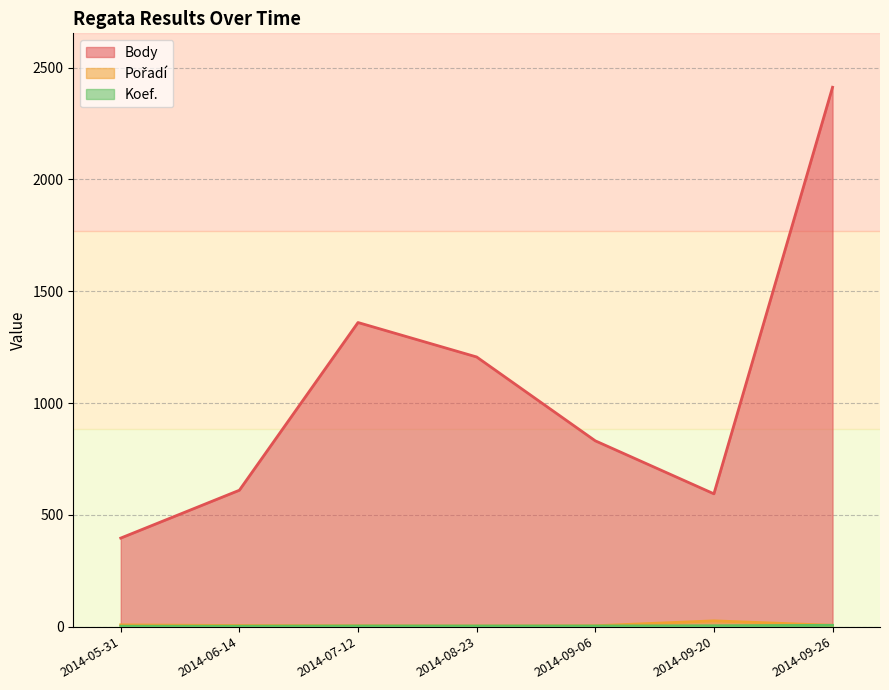

True or false: Body and Pořadí intersect in this chart.

False